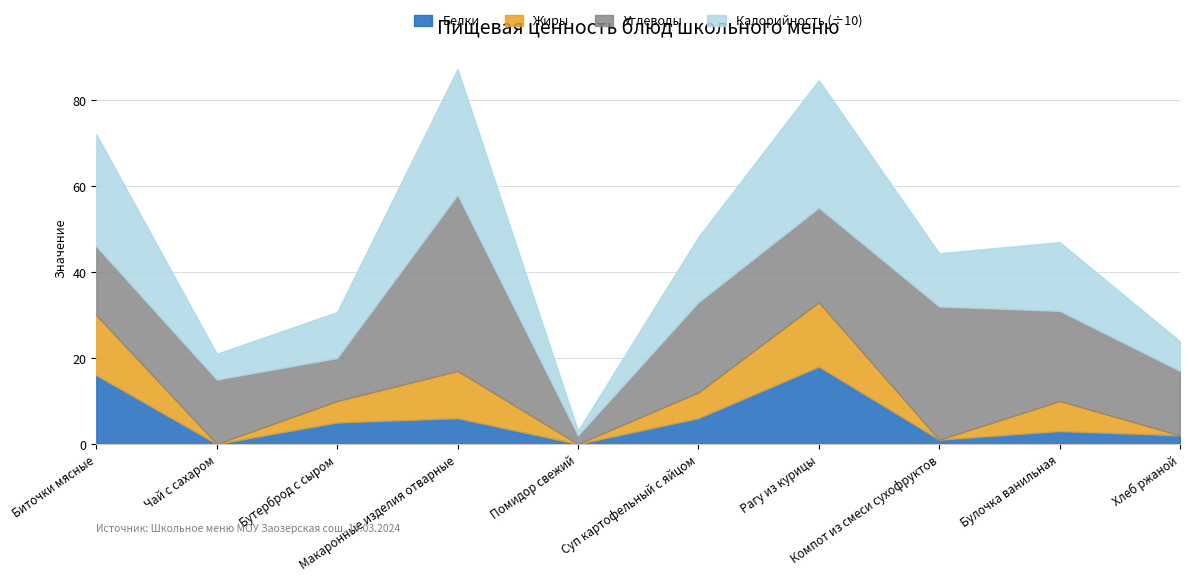

How many values in the Калорийность (÷10) series exceed 15?

5